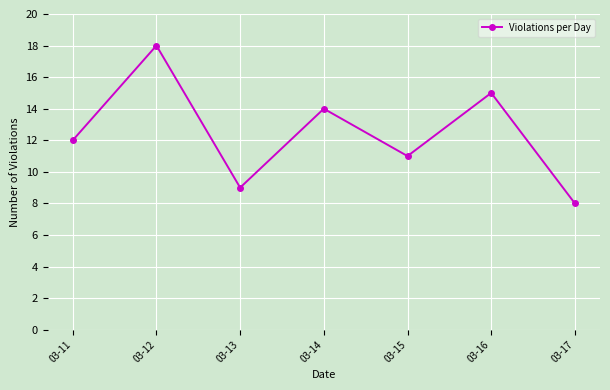

List the labels in order of value, smallest first.

03-17, 03-13, 03-15, 03-11, 03-14, 03-16, 03-12